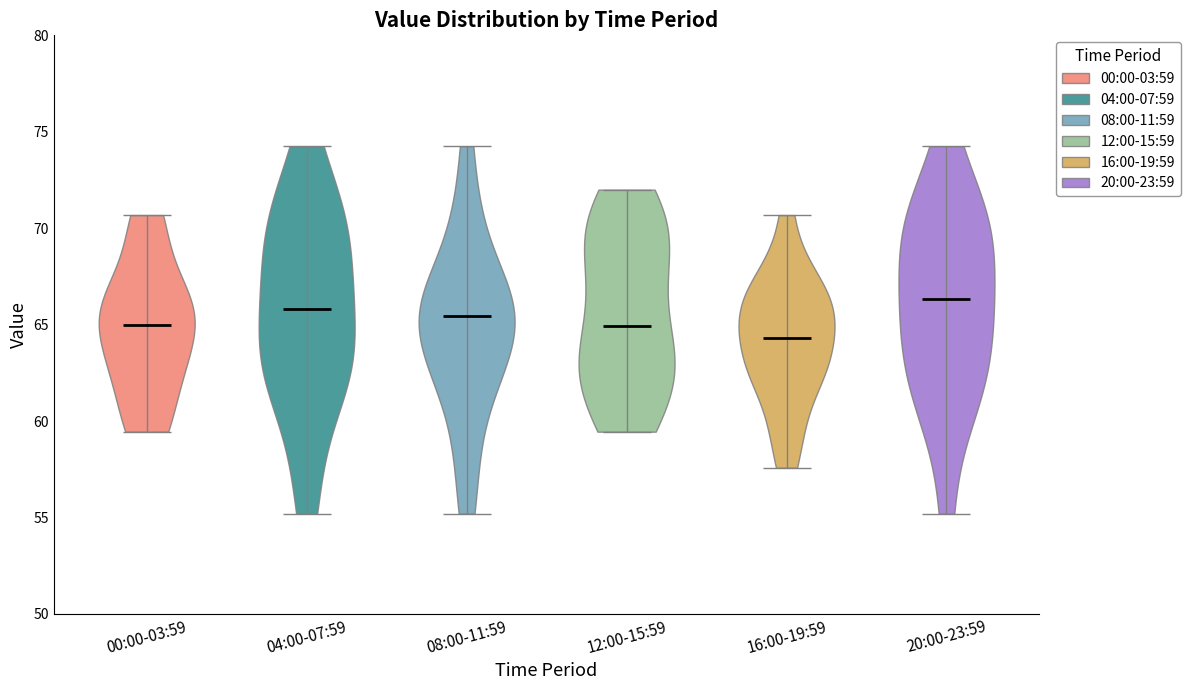

Where does the median line of the violin for 20:00-23:59 sit on the y-axis? The values are not printed on the chart, so give them approximately, as read against the axis.

66.5